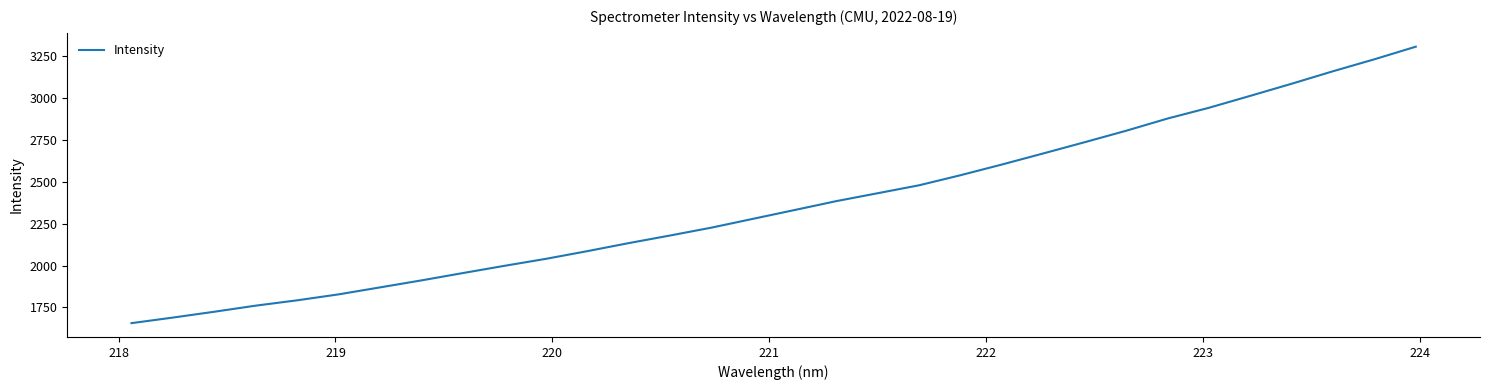

What is the maximum value shown in the chart?

3307.6